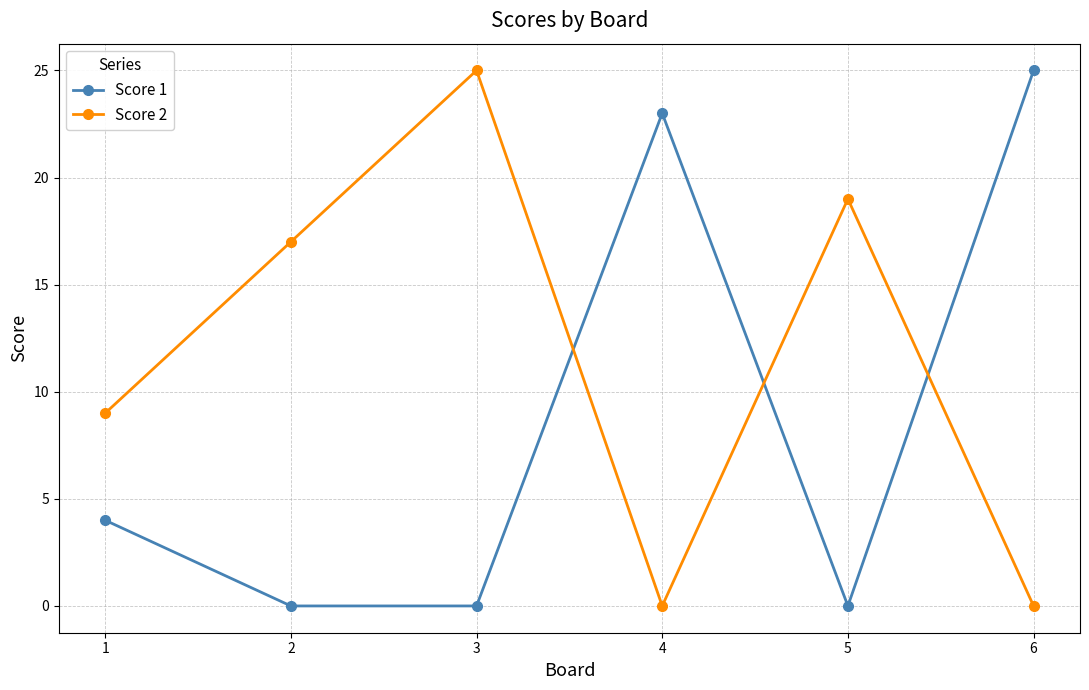

How many interior local peaks does the Score 2 series have?

2